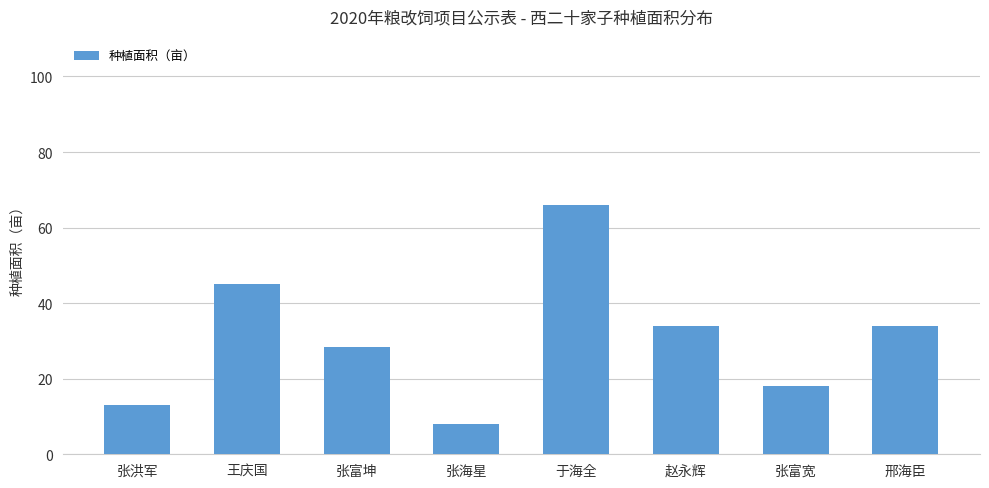

Approximately how many times larger is the value at 张洪军 compared to 张富宽?

0.7